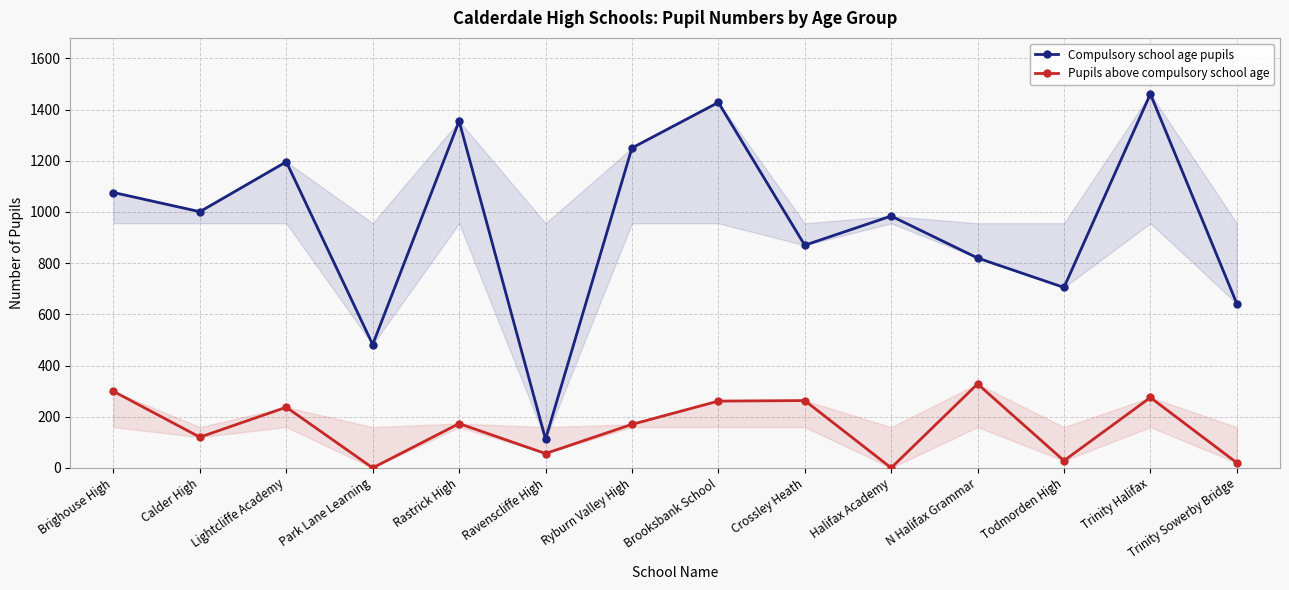

Is the value of Compulsory school age pupils at Calder High greater than the value of Pupils above compulsory school age at Todmorden High?

Yes